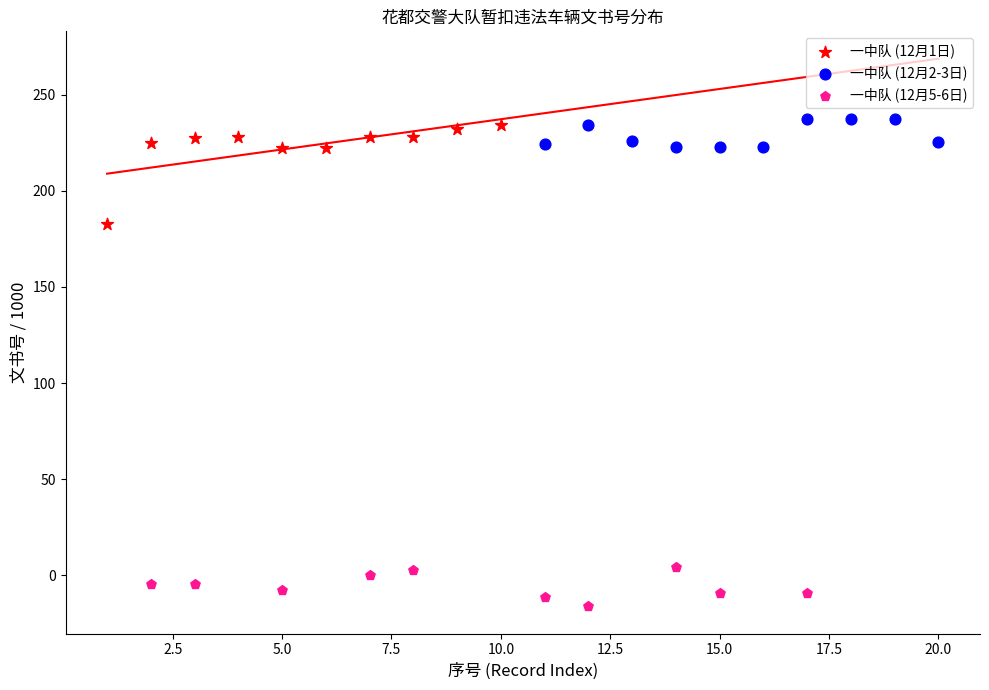

Which series has the widest spread of Y values?

一中队 (12月1日)